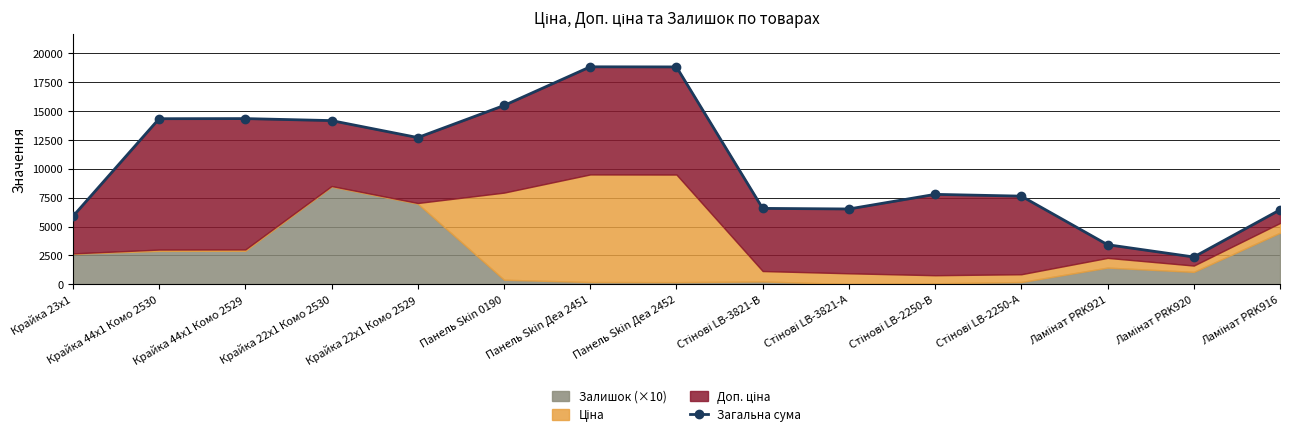

Rank the categories by value from highest to lowest.

Панель Skin Деа 2451, Панель Skin Деа 2452, Панель Skin 0190, Крайка 44x1 Комо 2529, Крайка 44x1 Комо 2530, Крайка 22x1 Комо 2530, Крайка 22x1 Комо 2529, Стінові LB-2250-В, Стінові LB-2250-А, Стінові LB-3821-В, Стінові LB-3821-А, Ламінат PRK916, Крайка 23x1, Ламінат PRK921, Ламінат PRK920